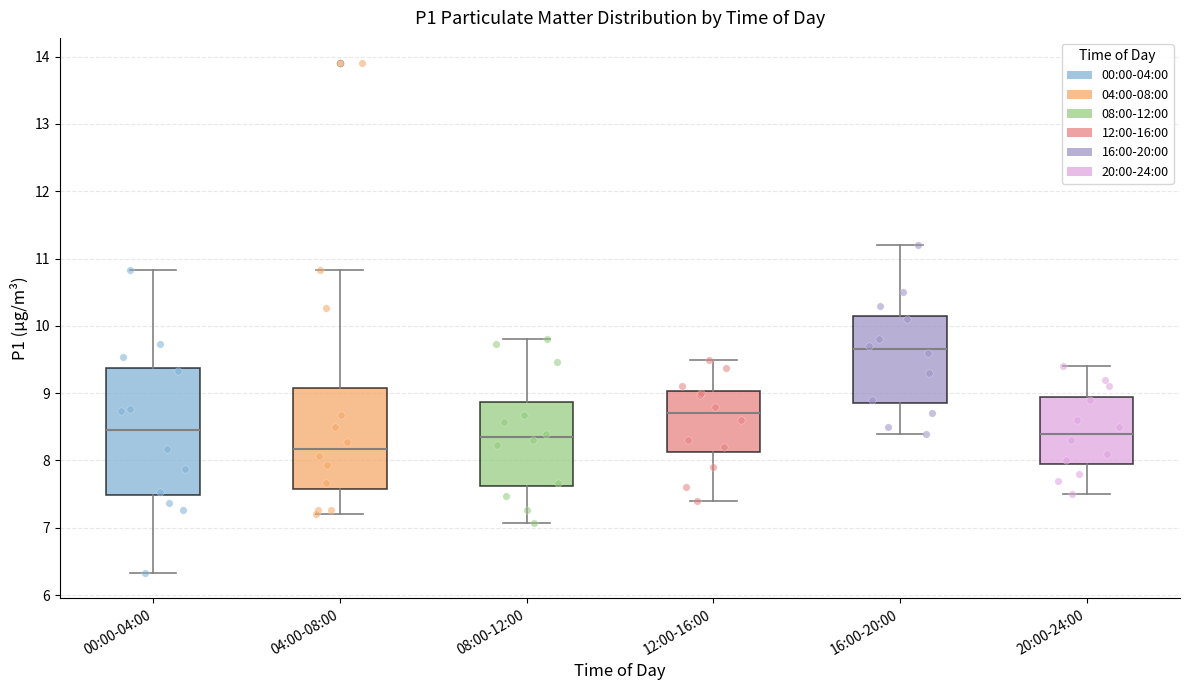

Which box's median line is the lowest?

04:00-08:00